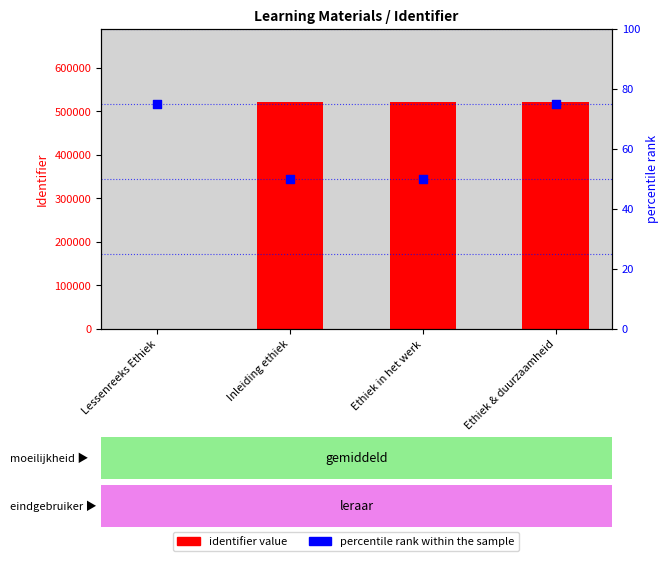

Which series reaches the maximum Y coordinate?

identifier value